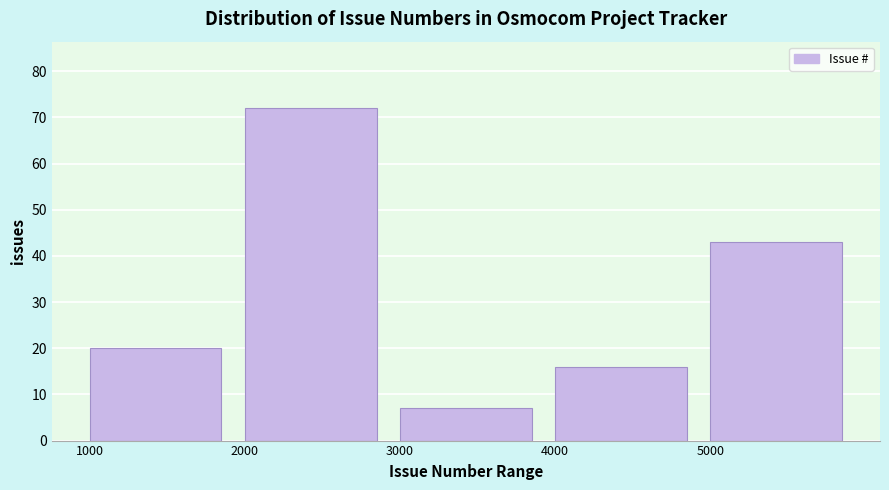

How tall is the bar that spans 4000 to 5000 on the x-axis? The values are not printed on the chart, so give them approximately, as read against the axis.

16